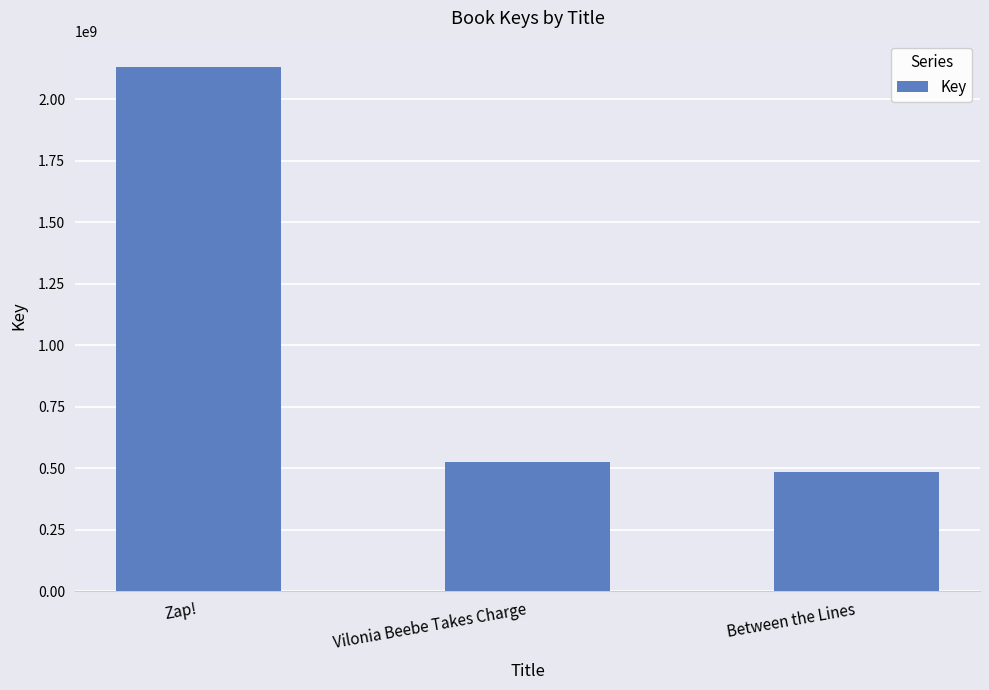

List the labels in order of value, smallest first.

Between the Lines, Vilonia Beebe Takes Charge, Zap!